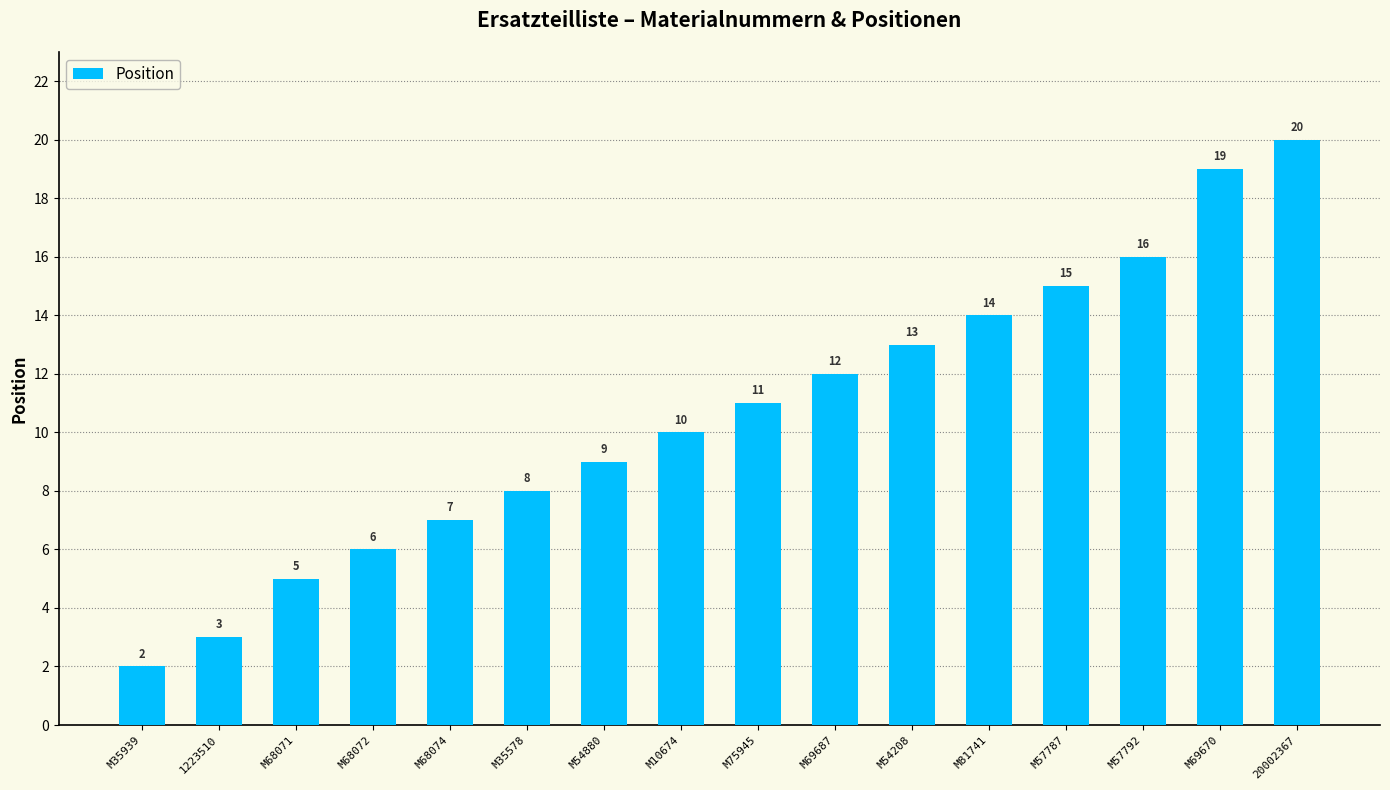

Read the value at M68071.

5